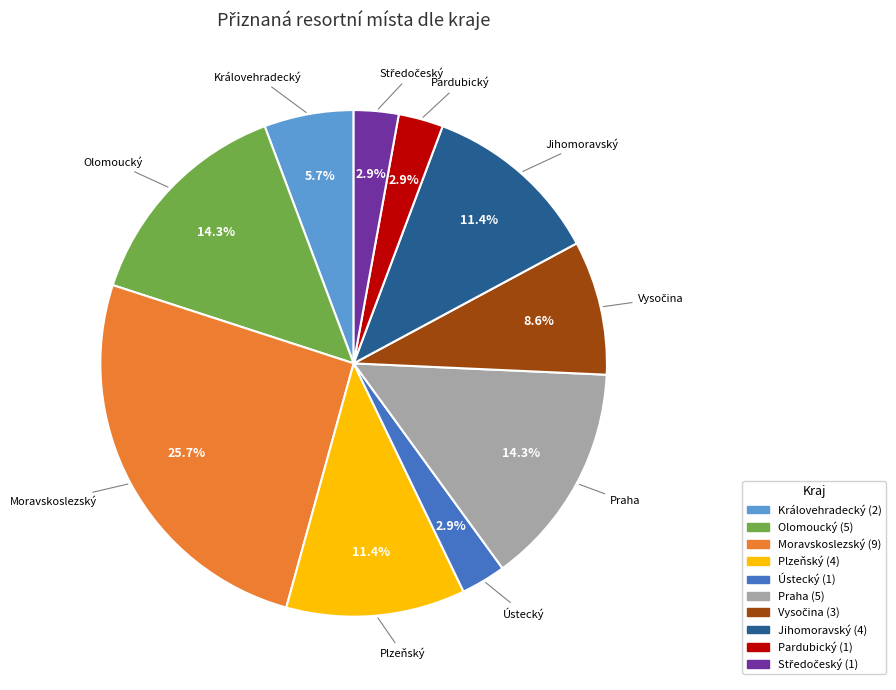

Is there any slice that represents more than half of the pie?

No